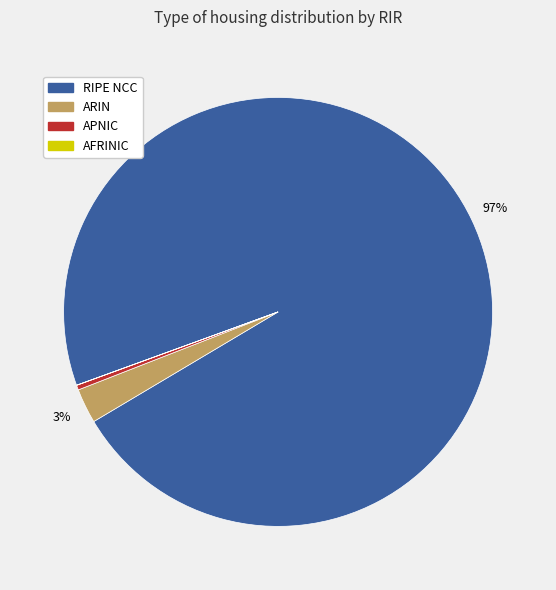

To the nearest percent, what is the difference between the largest and smallest slice percentages?

97%